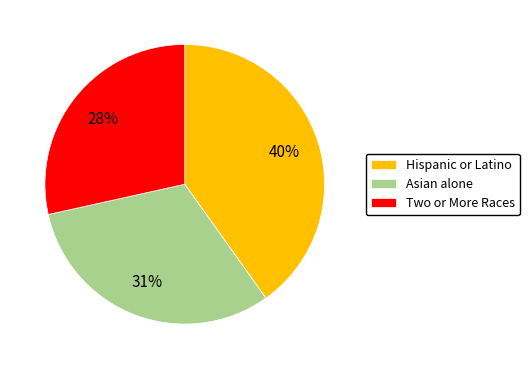

Is there a majority slice in this chart?

No